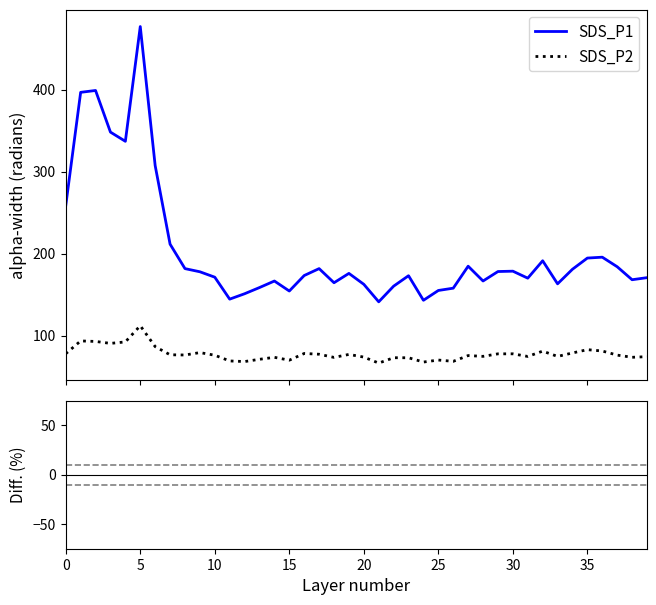

True or false: Diff (%) and SDS_P2 intersect in this chart.

False